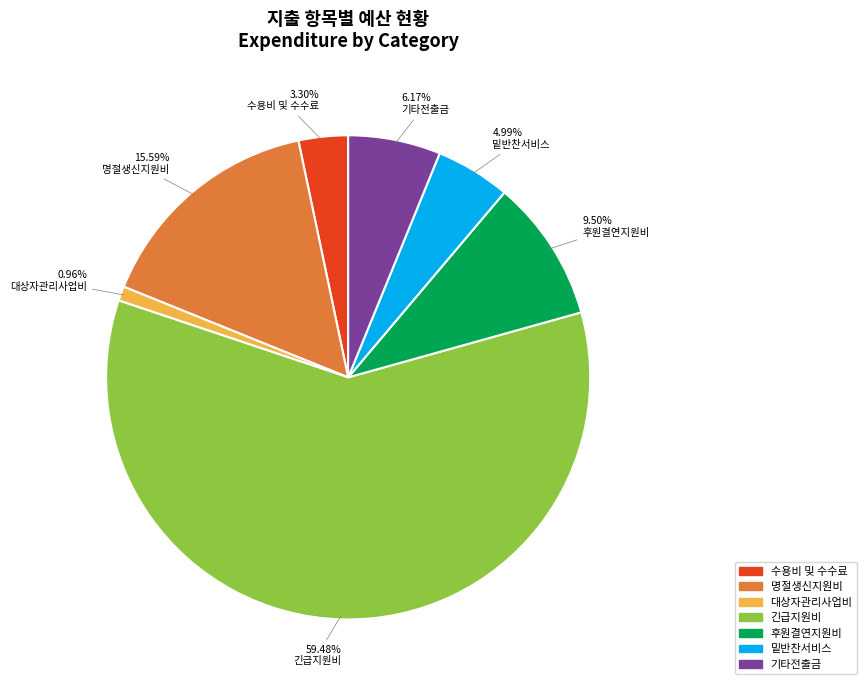

Which slice is the smallest?

대상자관리사업비